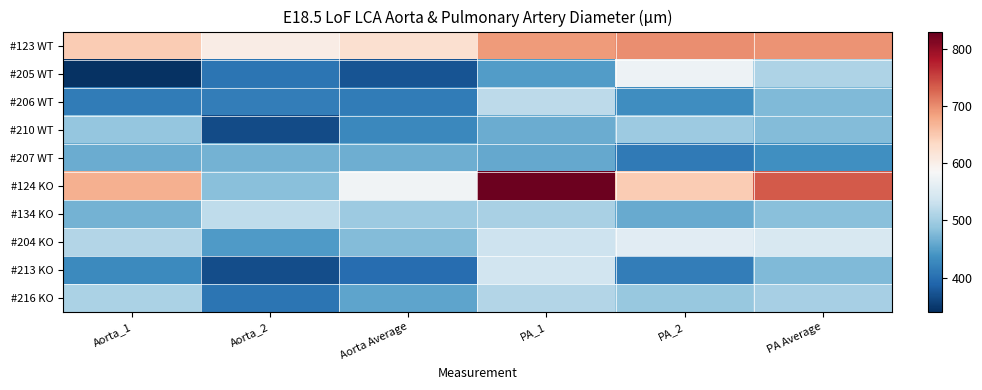

Which has a higher value, Aorta Average or Aorta_2?

Aorta Average